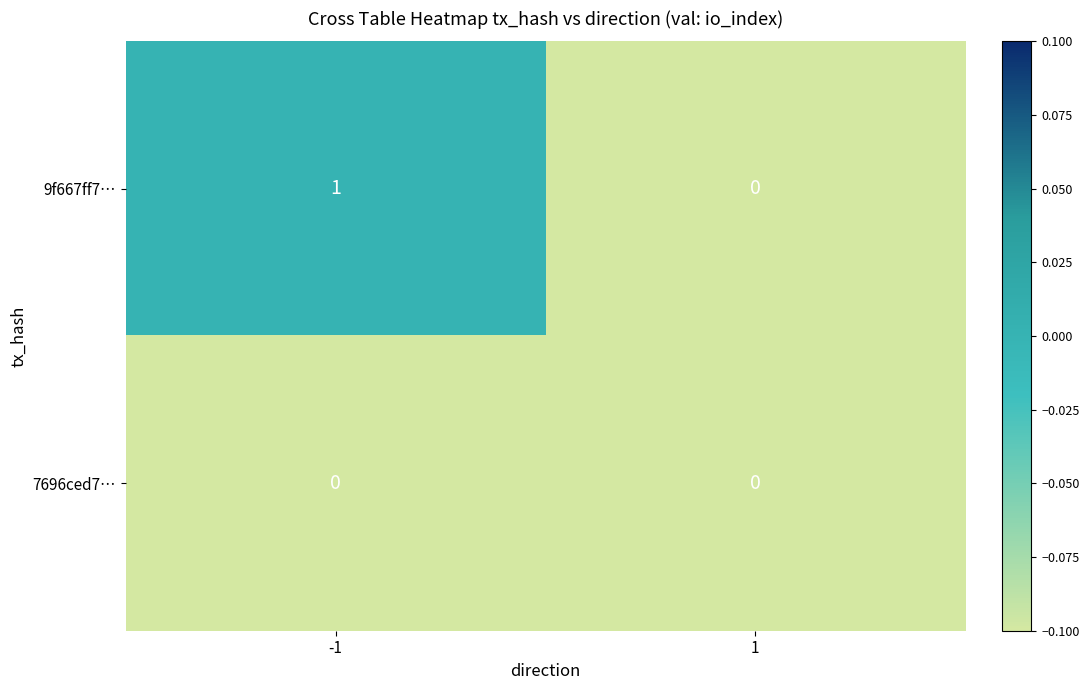

How many categories are shown in the chart?

2